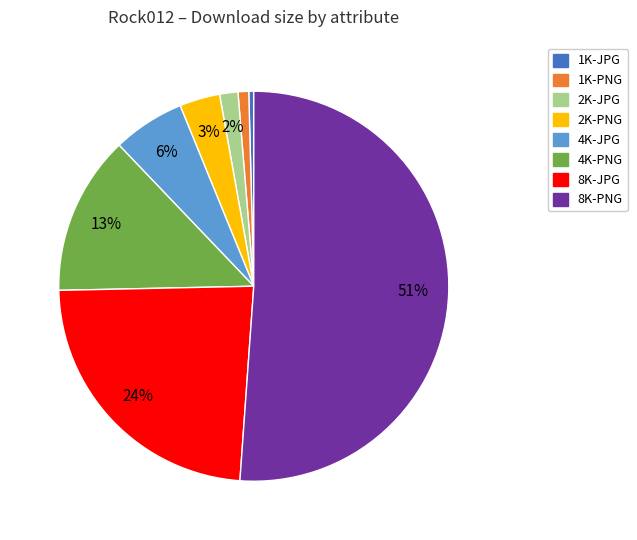

Is 8K-JPG the majority of the pie?

No